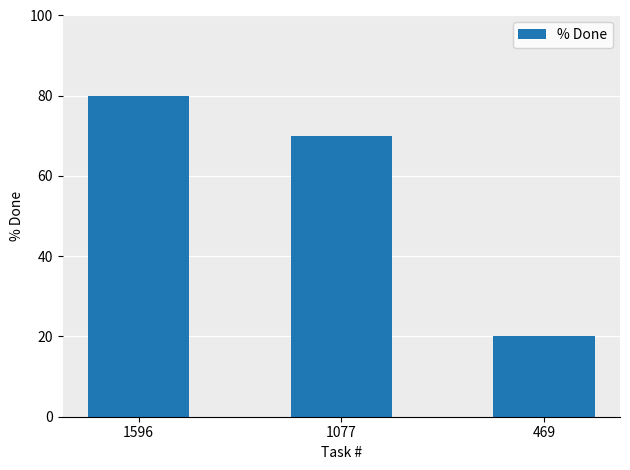

How many values are below 70?

1